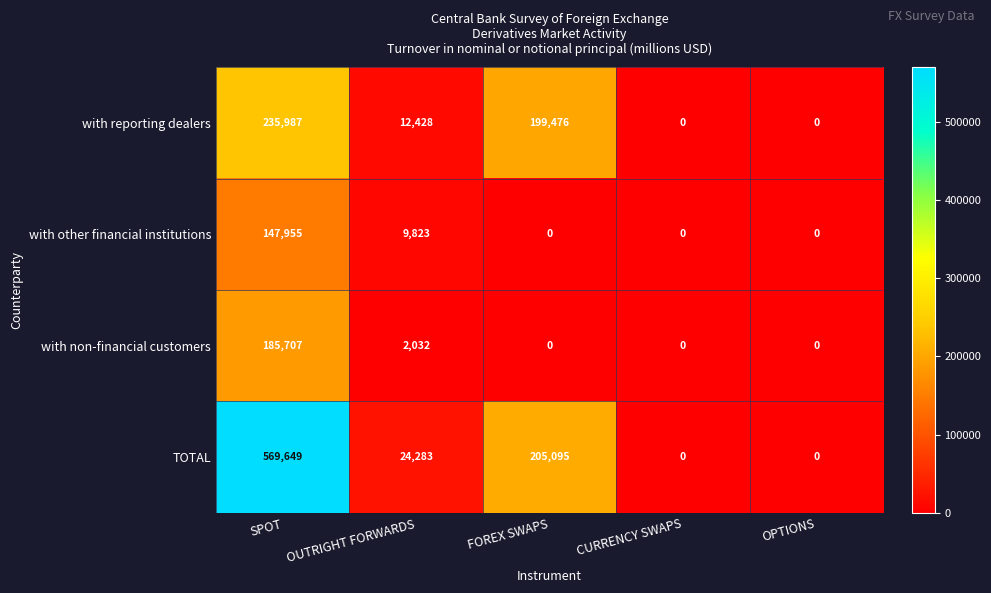

How many series are shown in this chart?

4